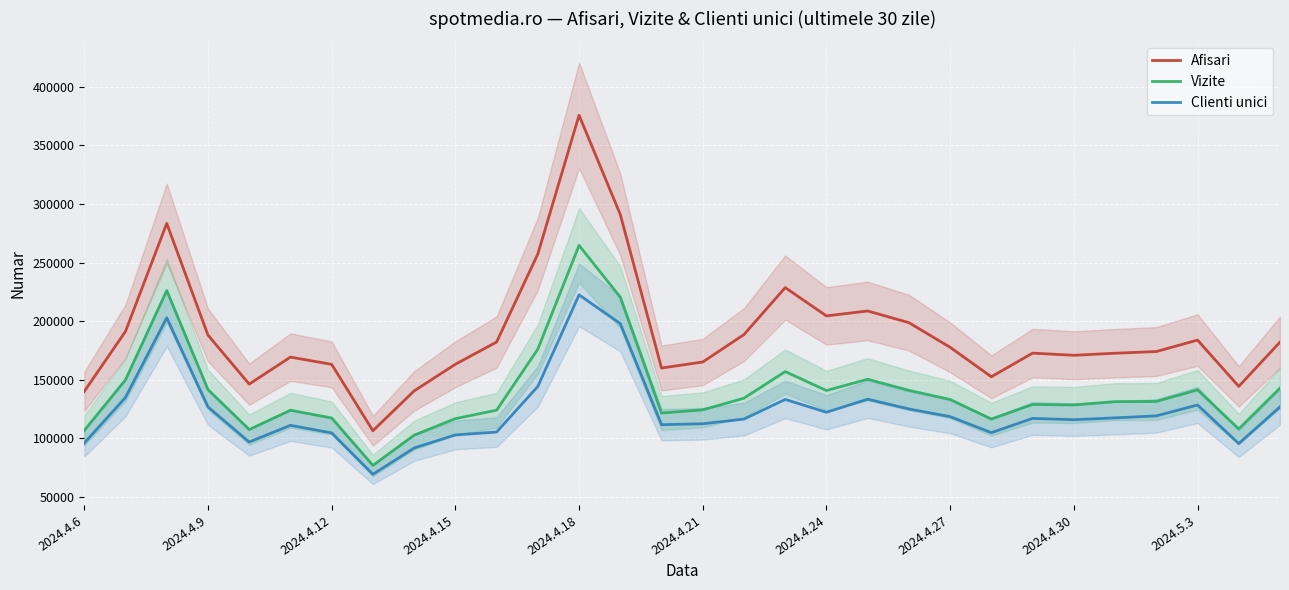

At which label does Clienti unici reach its peak?

2024.4.18